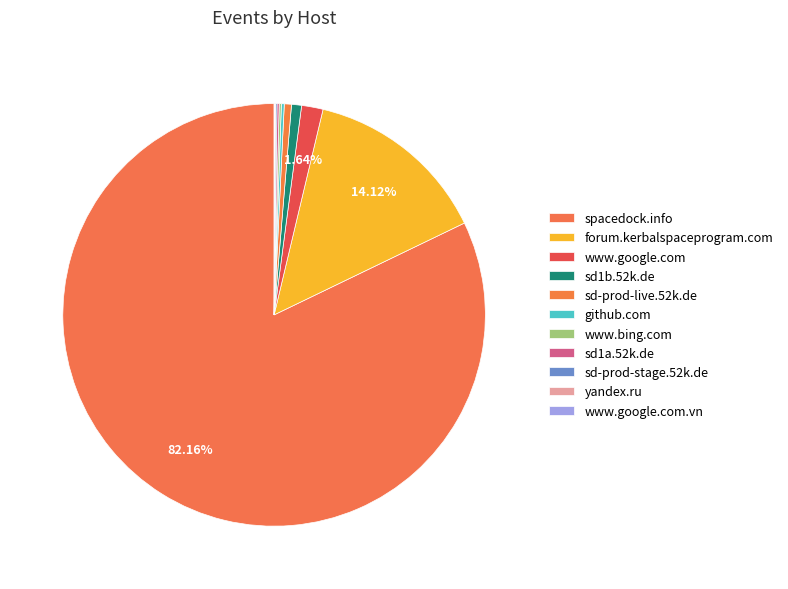

How many slices are in this pie chart?

11